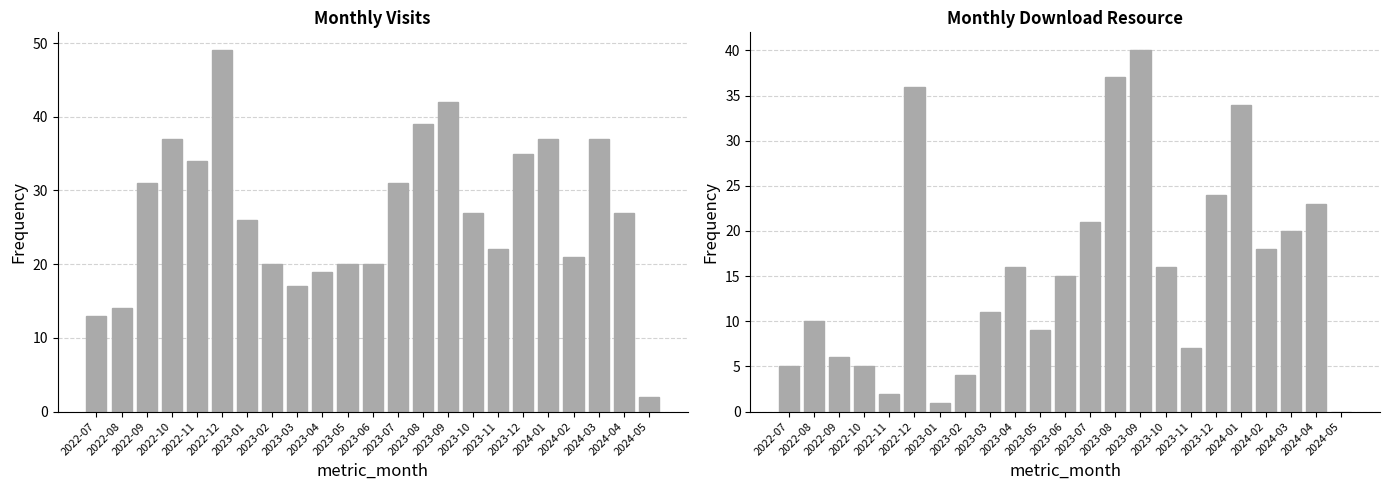

Count the number of data series in this chart.

2